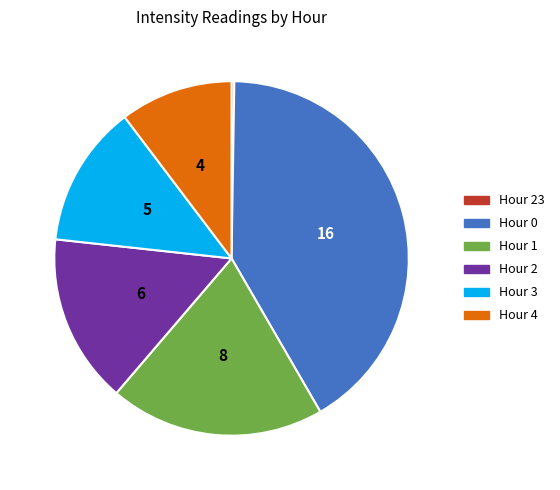

Is there a majority slice in this chart?

No